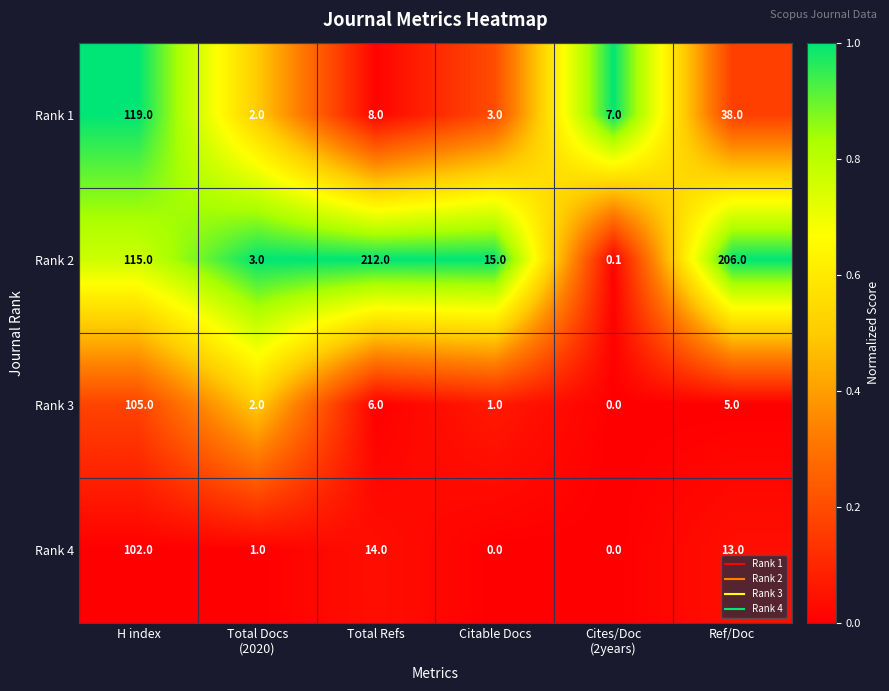

Rank the series by their maximum value, from highest to lowest.

Rank 2, Rank 1, Rank 3, Rank 4